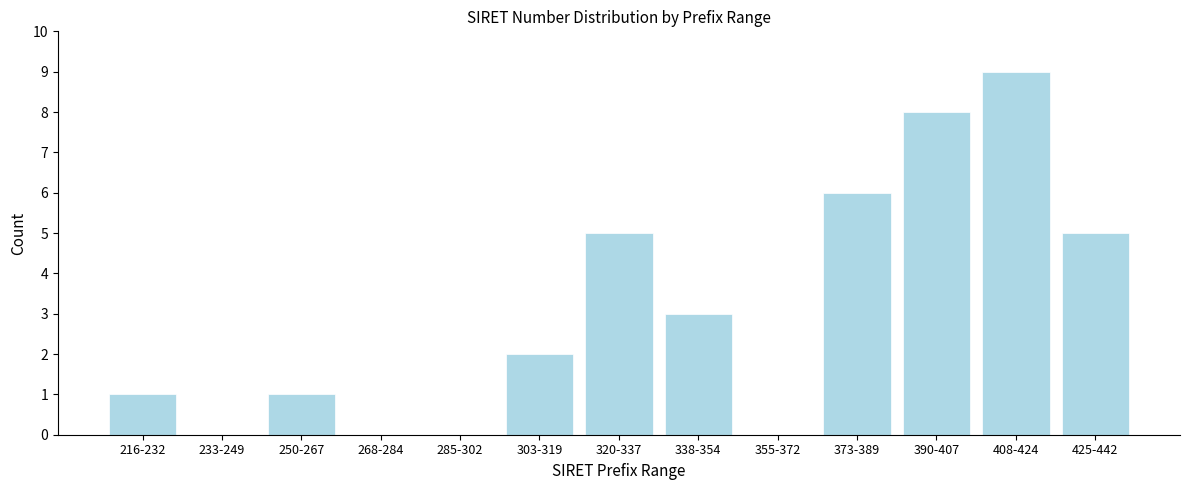

Reading right to left, list all the values displayed in this chart.

425-442=5	408-424=9	390-407=8	373-389=6	355-372=0	338-354=3	320-337=5	303-319=2	285-302=0	268-284=0	250-267=1	233-249=0	216-232=1